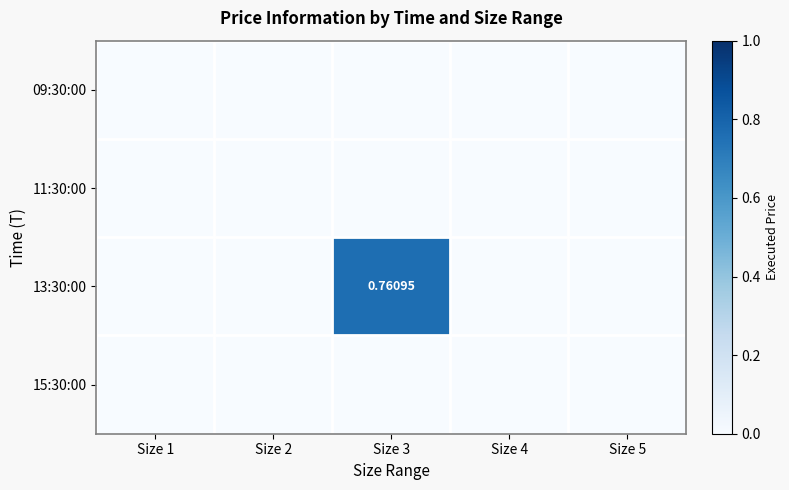

Which has a higher value, Size 5 or Size 1?

Size 5